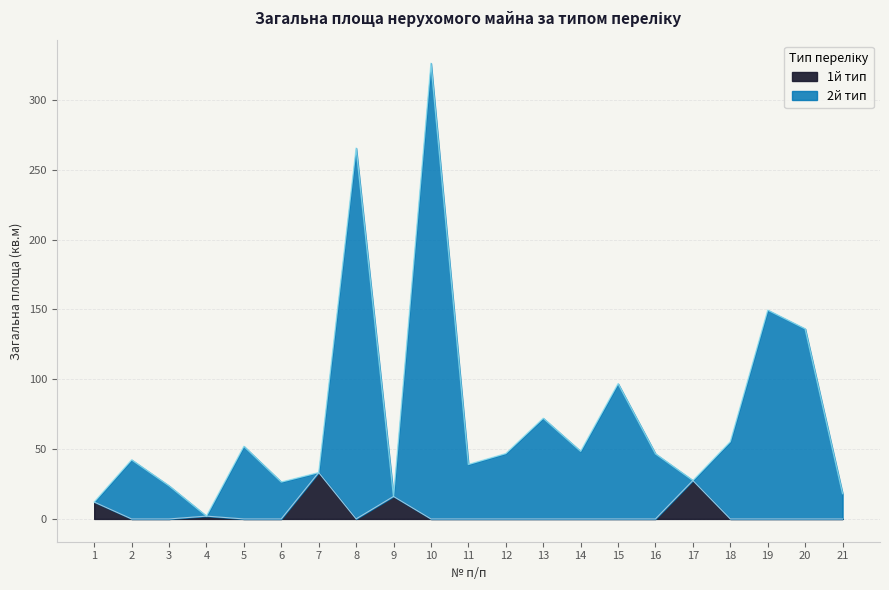

Reading right to left, what are all the values shown in this chart?

1й тип: 0.0	0.0	0.0	0.0	27.5	0.0	0.0	0.0	0.0	0.0	0.0	0.0	16.1	0.0	33.2	0.0	0.0	2.0	0.0	0.0	12.1
2й тип: 18.1	136.1	149.5	55.3	27.5	46.6	96.8	48.4	72.1	46.8	39.0	326.3	16.1	265.6	33.2	26.4	52.0	2.0	23.7	42.3	12.1